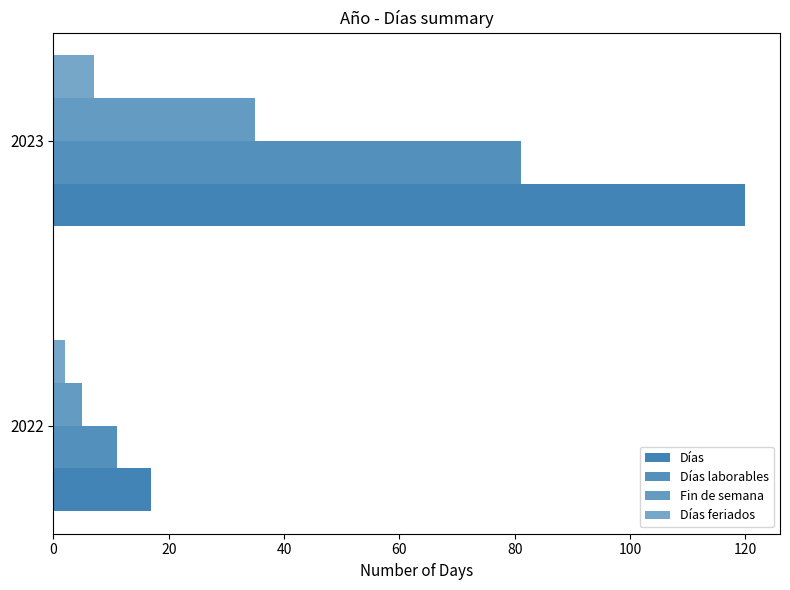

How many data points in Días laborables are less than 81?

1